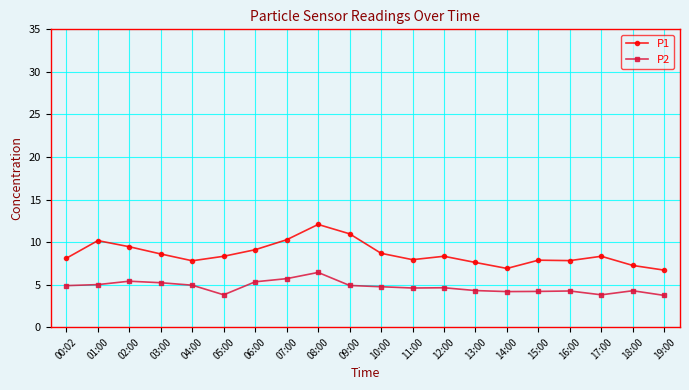

Which series has the largest range (max minus min)?

P1